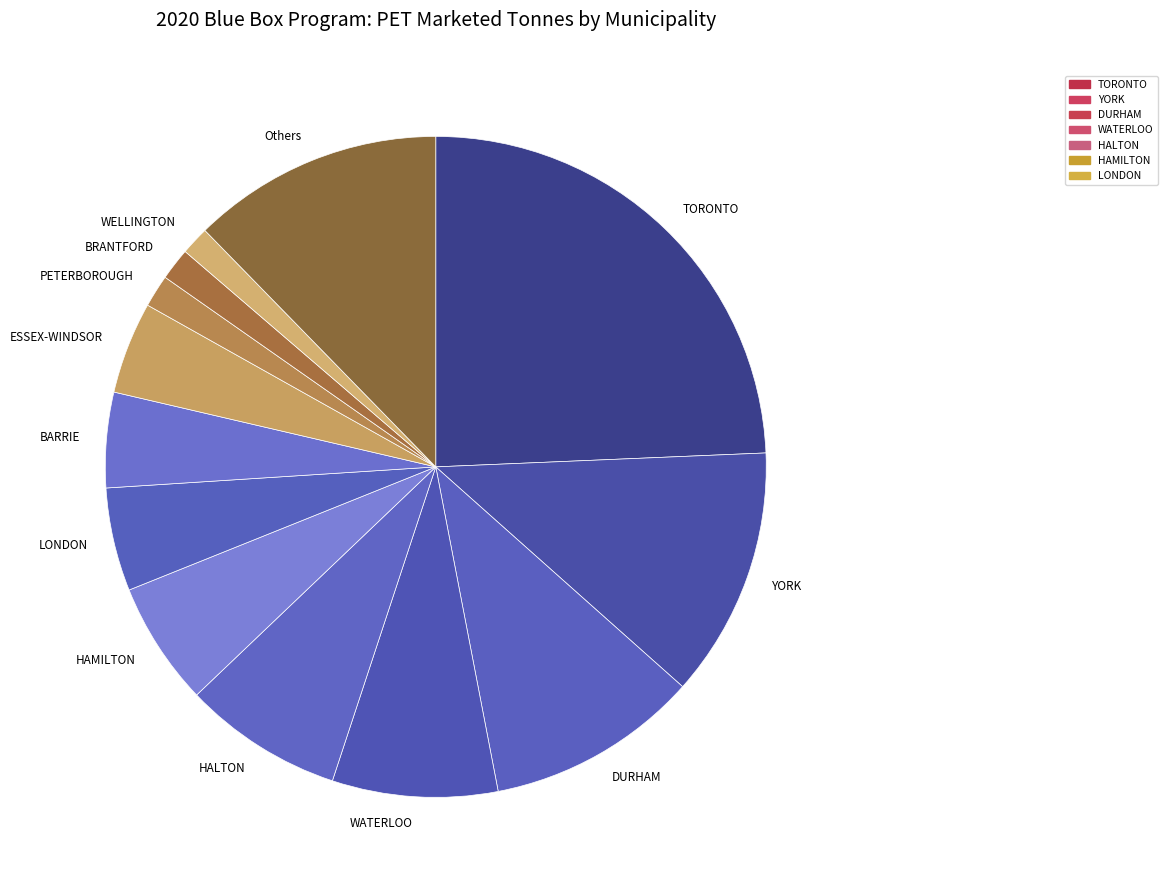

Does any single category account for the majority?

No